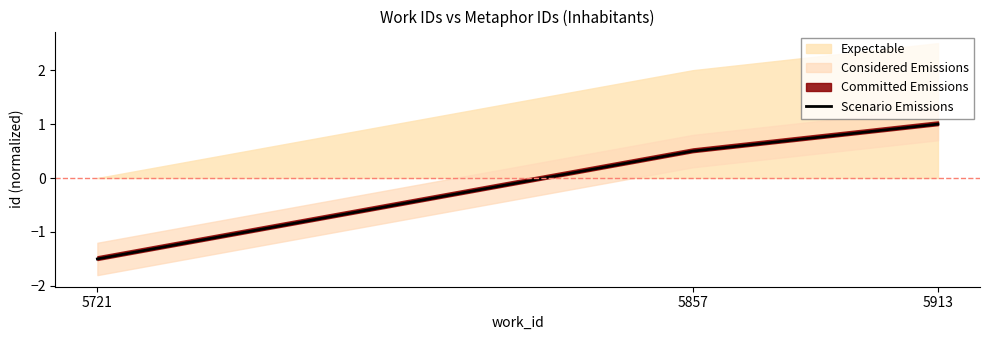

What is the change in value from 5857 to 5913?

+0.5